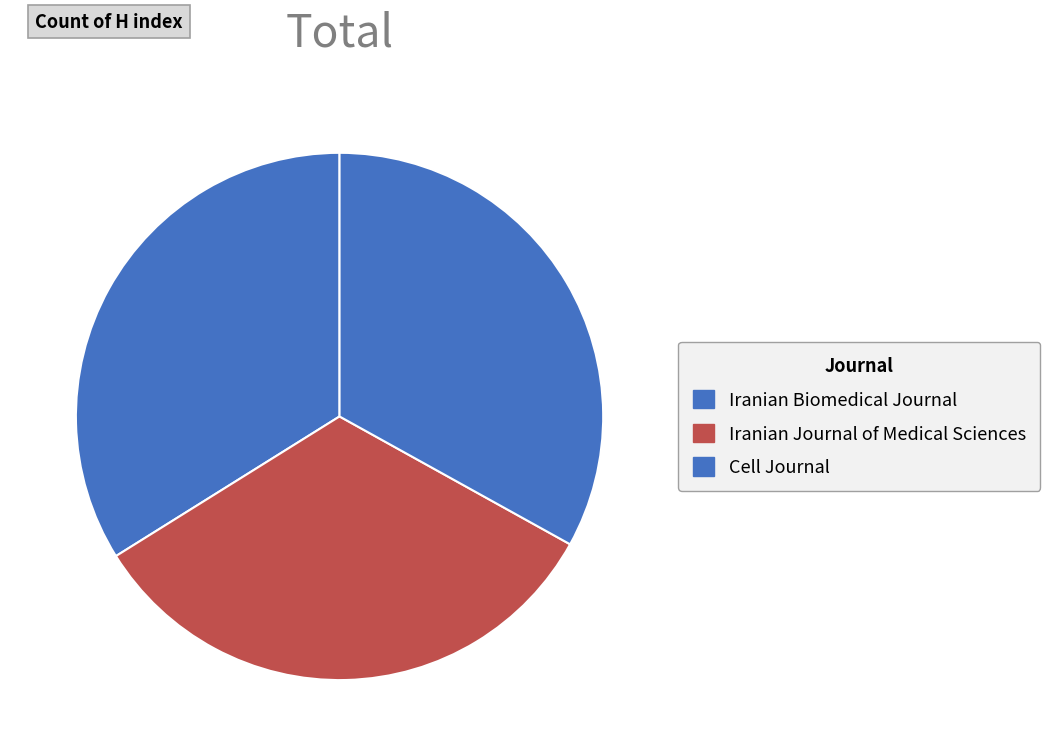

The Cell Journal slice represents 33% of the pie. True or false?

True